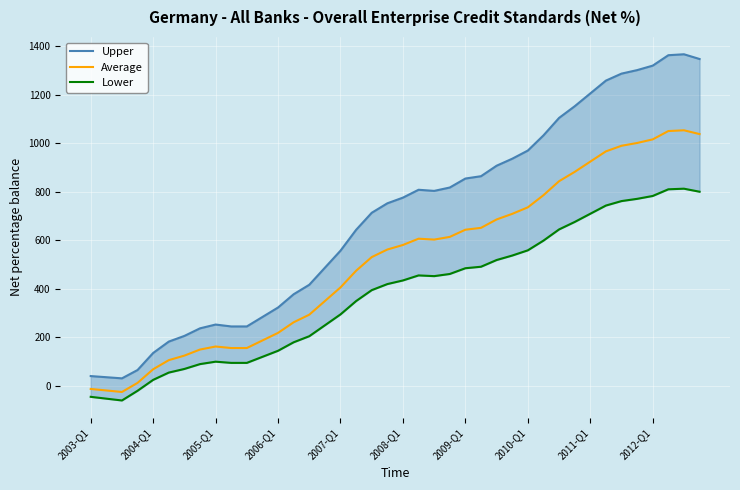

What is the value of the Average point at the 13th from the left?

218.8